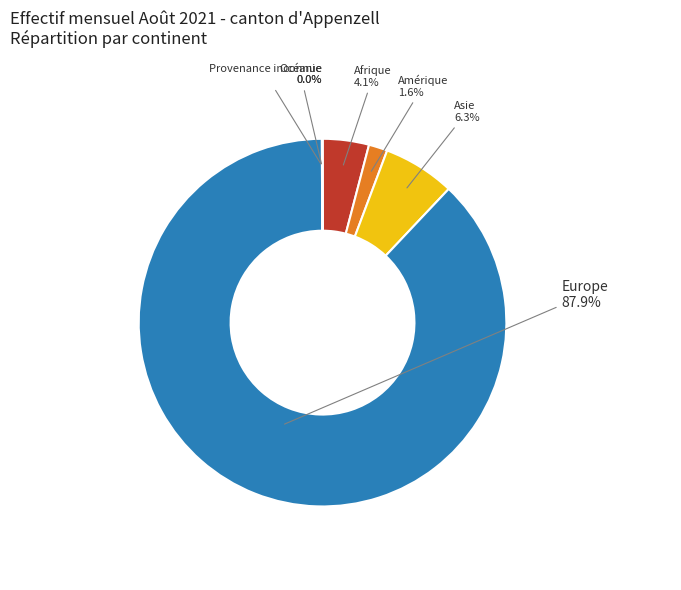

Do Asie and Europe together represent more than half of the pie?

Yes